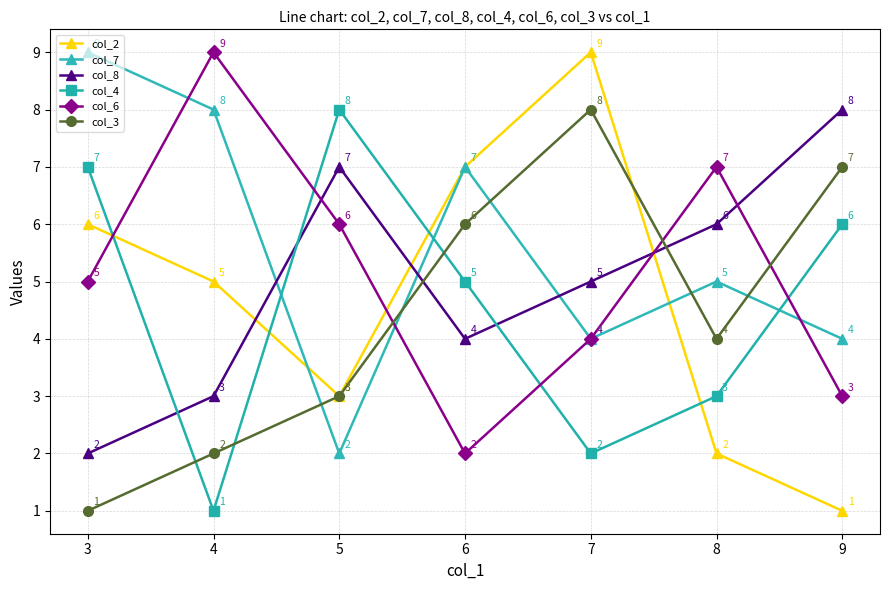

True or false: col_2 and col_8 cross at least once.

True